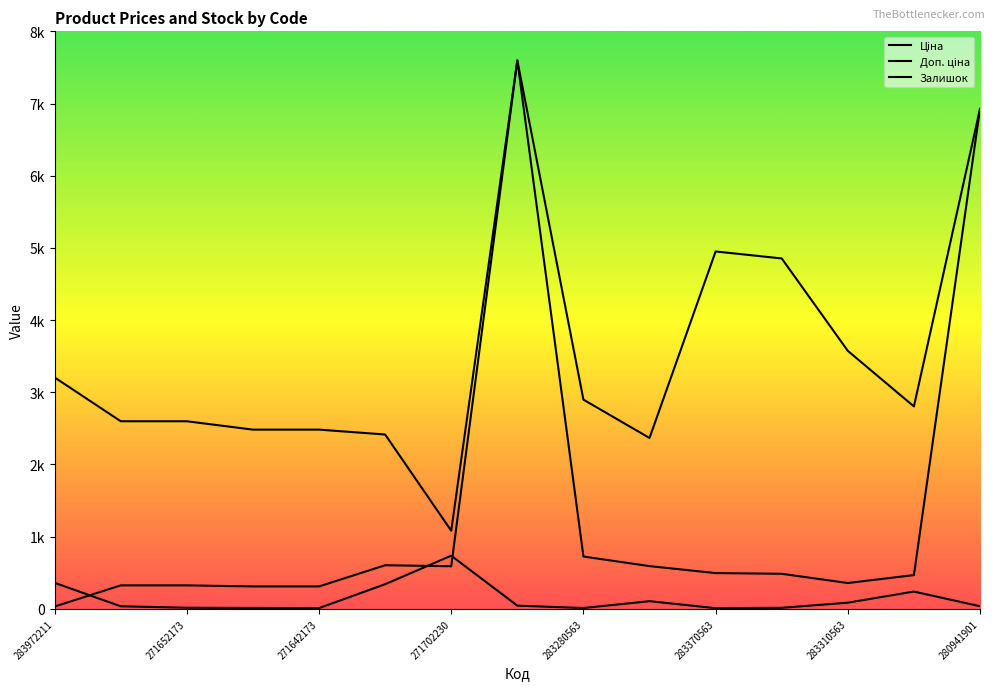

Between 9 and 271642173, which is larger?

9